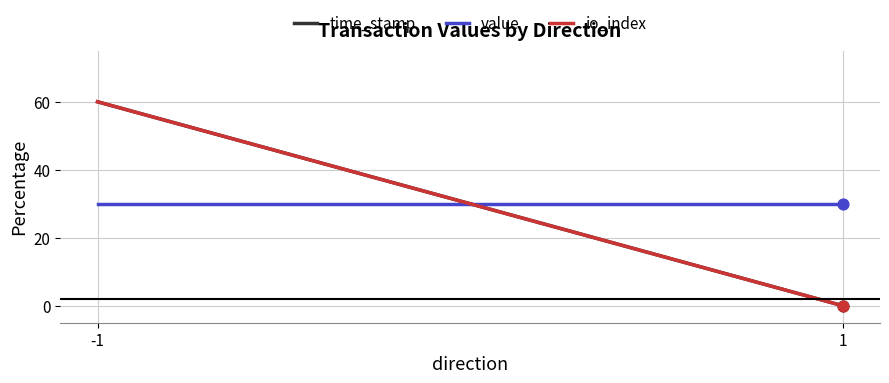

At which category is the sum across all series the highest?

-1